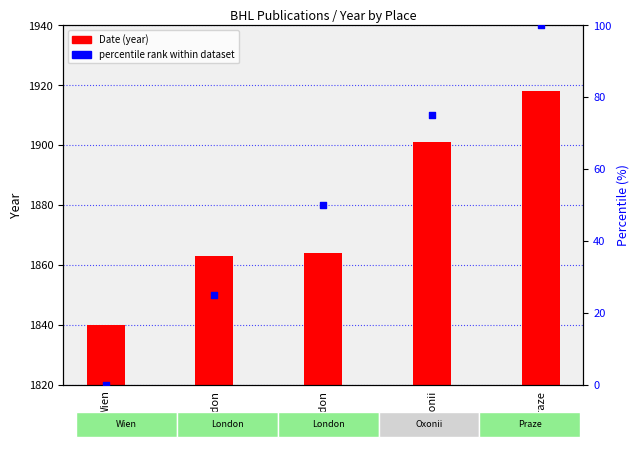

Which series has the largest total across all categories?

Date